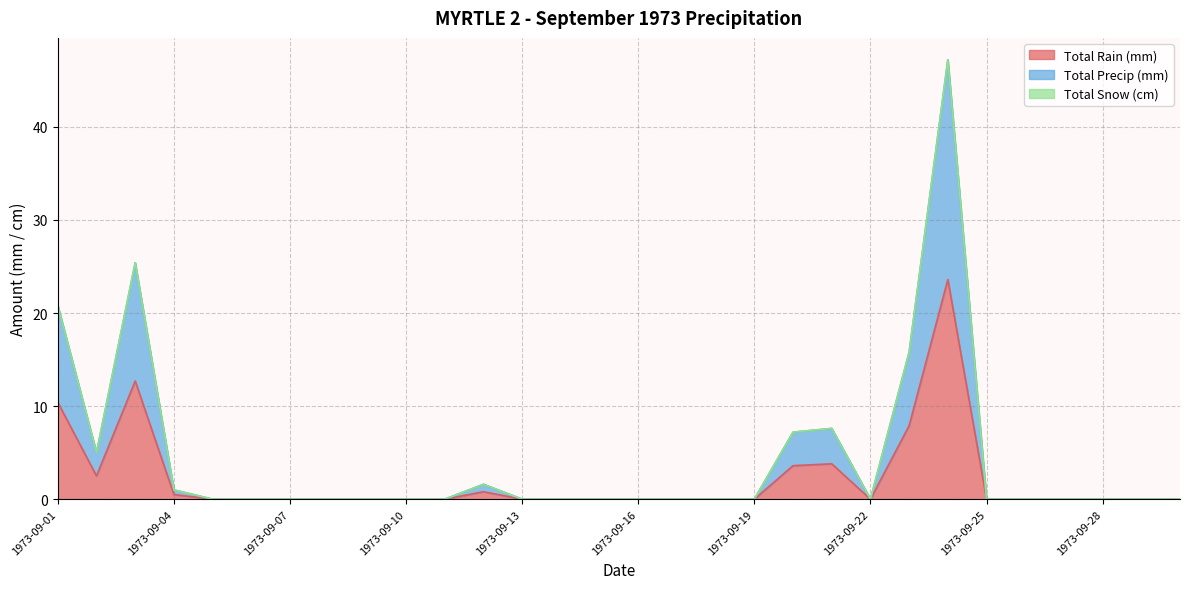

Is it true that Total Rain (mm) equals 3.6 at 1973-09-20?

True